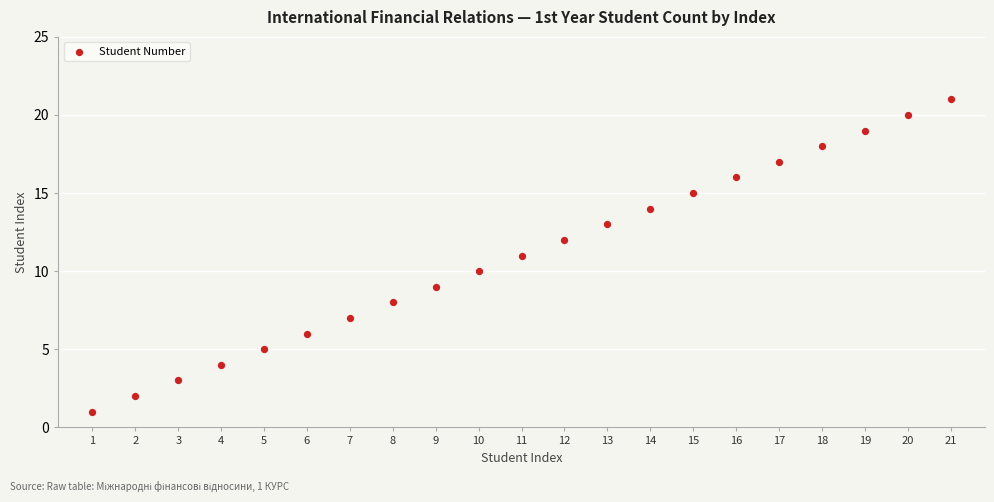

What is the range of Y values (max minus min)?

20